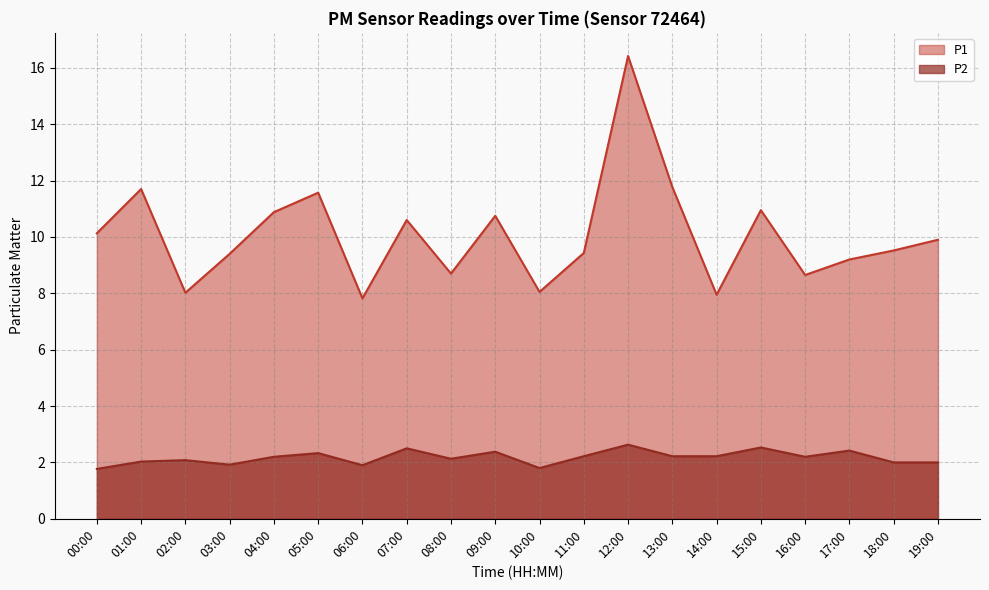

Read the P1 value at 06:00.

7.8